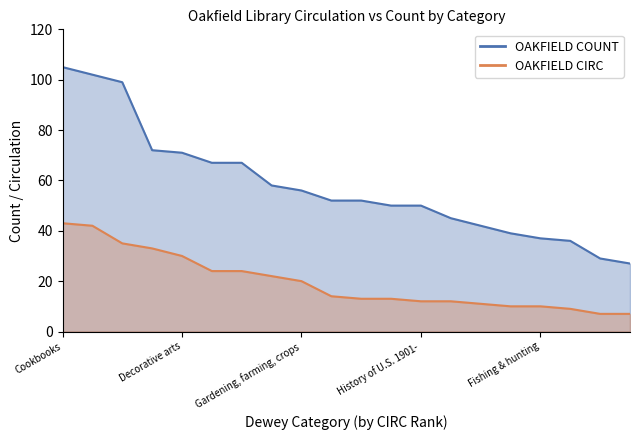

Is it true that OAKFIELD CIRC equals 7 at Outdoor games?

True